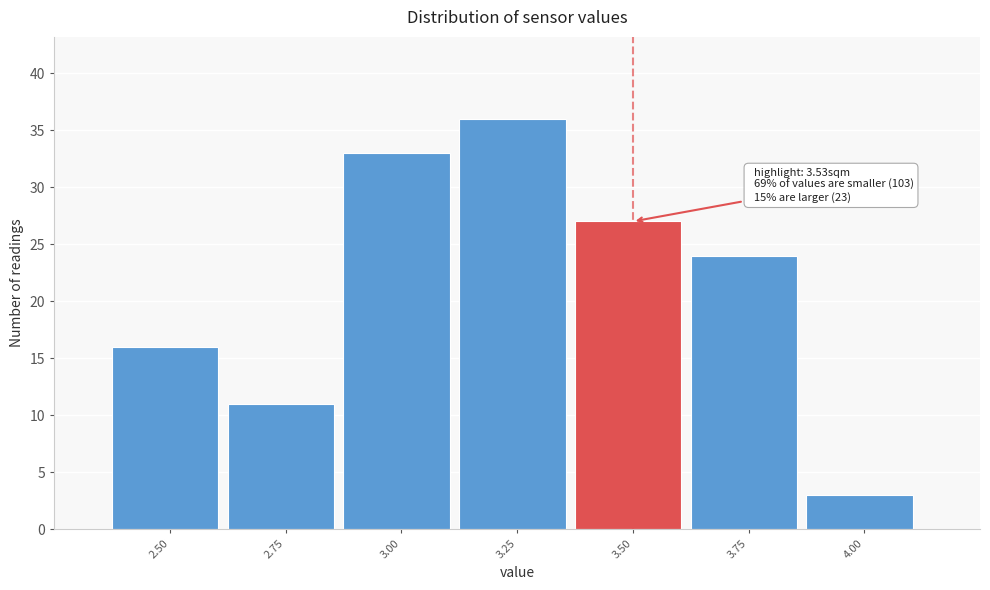

Reading left to right, list all the values displayed in this chart.

16	11	33	36	27	24	3